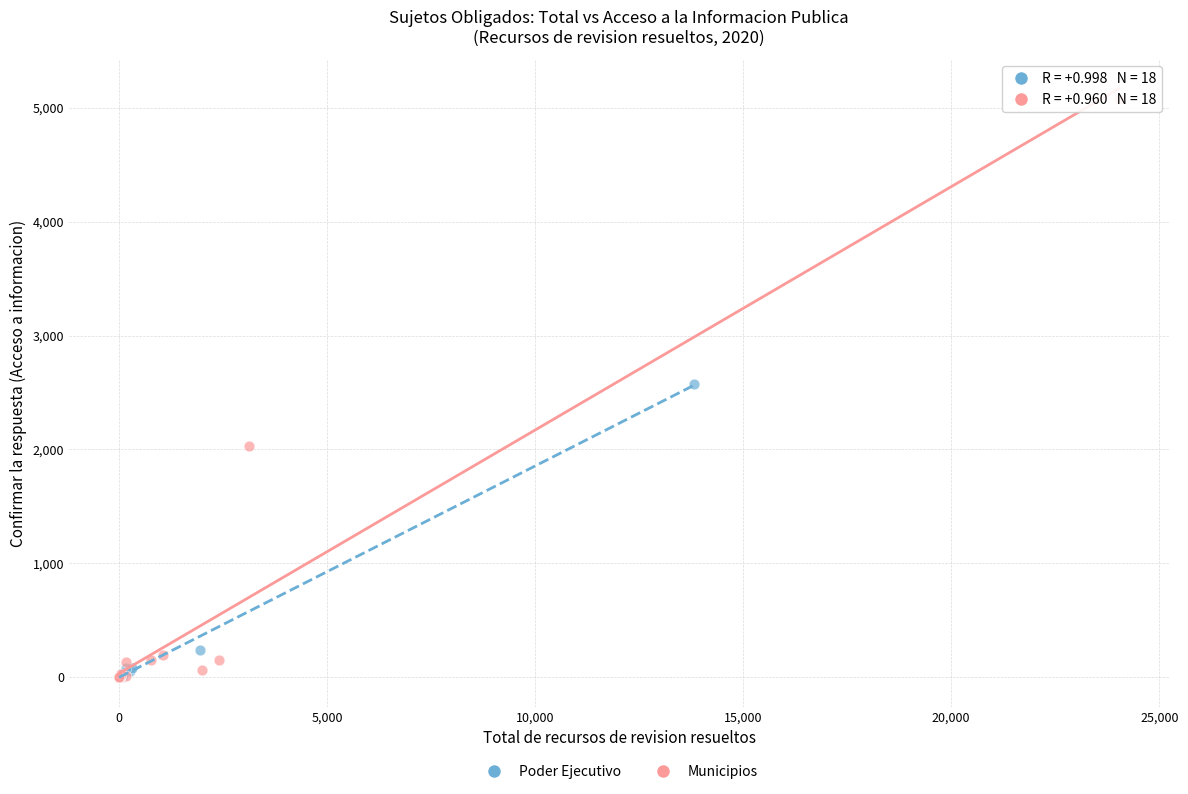

Which series reaches the maximum Y coordinate?

Municipios